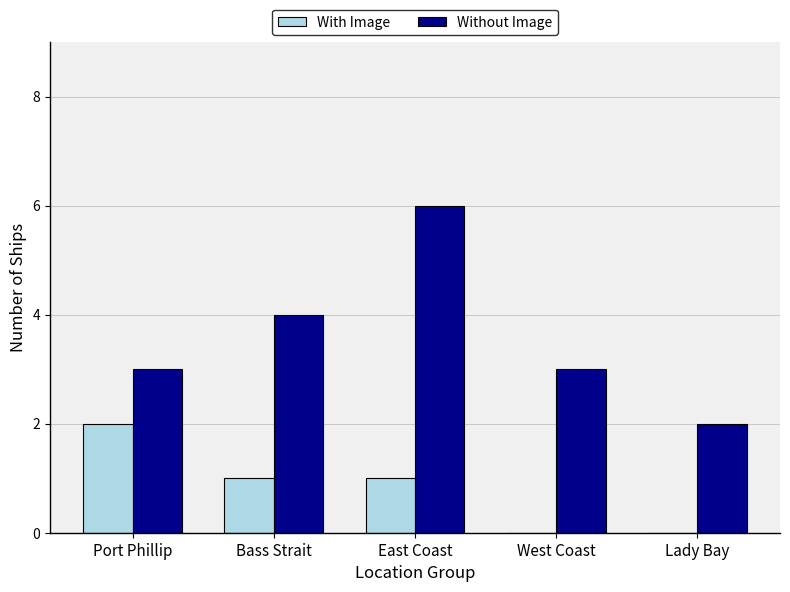

Count the With Image values in the range 0 to 1.

4